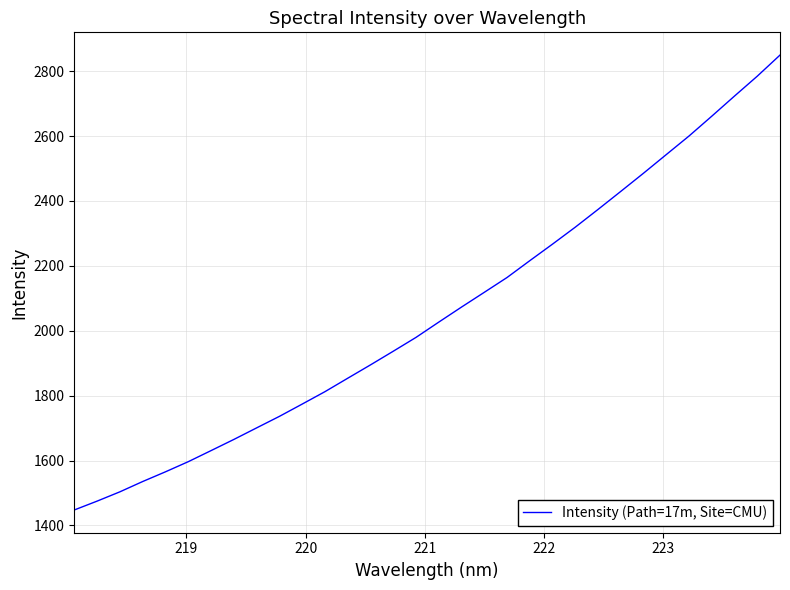

What is the sum of all values?

65739.6